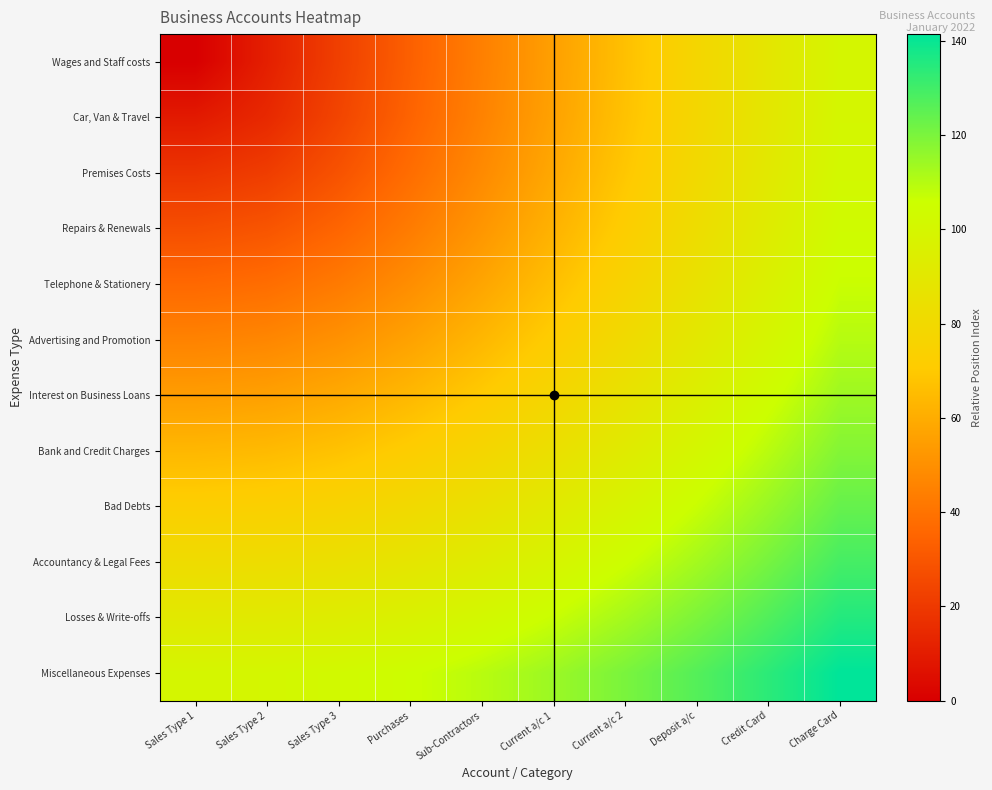

Reading left to right, what are all the values shown in this chart?

Wages and Staff costs: Sales Type 1=0.0	Sales Type 2=11.1	Sales Type 3=22.2	Purchases=33.3	Sub-Contractors=44.4	Current a/c 1=55.6	Current a/c 2=66.7	Deposit a/c=77.8	Credit Card=88.9	Charge Card=100.0
Car, Van & Travel: Sales Type 1=9.1	Sales Type 2=14.4	Sales Type 3=24.0	Purchases=34.6	Sub-Contractors=45.4	Current a/c 1=56.3	Current a/c 2=67.3	Deposit a/c=78.3	Credit Card=89.4	Charge Card=100.4
Premises Costs: Sales Type 1=18.2	Sales Type 2=21.3	Sales Type 3=28.7	Purchases=38.0	Sub-Contractors=48.0	Current a/c 1=58.5	Current a/c 2=69.1	Deposit a/c=79.9	Credit Card=90.7	Charge Card=101.6
Repairs & Renewals: Sales Type 1=27.3	Sales Type 2=29.4	Sales Type 3=35.2	Purchases=43.1	Sub-Contractors=52.1	Current a/c 1=61.9	Current a/c 2=72.0	Deposit a/c=82.4	Credit Card=93.0	Charge Card=103.7
Telephone & Stationery: Sales Type 1=36.4	Sales Type 2=38.0	Sales Type 3=42.6	Purchases=49.3	Sub-Contractors=57.4	Current a/c 1=66.4	Current a/c 2=75.9	Deposit a/c=85.9	Credit Card=96.0	Charge Card=106.4
Advertising and Promotion: Sales Type 1=45.5	Sales Type 2=46.8	Sales Type 3=50.6	Purchases=56.4	Sub-Contractors=63.6	Current a/c 1=71.8	Current a/c 2=80.7	Deposit a/c=90.1	Credit Card=99.8	Charge Card=109.8
Interest on Business Loans: Sales Type 1=54.5	Sales Type 2=55.7	Sales Type 3=58.9	Purchases=63.9	Sub-Contractors=70.4	Current a/c 1=77.9	Current a/c 2=86.1	Deposit a/c=95.0	Credit Card=104.3	Charge Card=113.9
Bank and Credit Charges: Sales Type 1=63.6	Sales Type 2=64.6	Sales Type 3=67.4	Purchases=71.8	Sub-Contractors=77.6	Current a/c 1=84.5	Current a/c 2=92.2	Deposit a/c=100.5	Credit Card=109.3	Charge Card=118.5
Bad Debts: Sales Type 1=72.7	Sales Type 2=73.6	Sales Type 3=76.0	Purchases=80.0	Sub-Contractors=85.2	Current a/c 1=91.5	Current a/c 2=98.7	Deposit a/c=106.5	Credit Card=114.8	Charge Card=123.6
Accountancy & Legal Fees: Sales Type 1=81.8	Sales Type 2=82.6	Sales Type 3=84.8	Purchases=88.3	Sub-Contractors=93.1	Current a/c 1=98.9	Current a/c 2=105.5	Deposit a/c=112.9	Credit Card=120.8	Charge Card=129.2
Losses & Write-offs: Sales Type 1=90.9	Sales Type 2=91.6	Sales Type 3=93.6	Purchases=96.8	Sub-Contractors=101.2	Current a/c 1=106.5	Current a/c 2=112.7	Deposit a/c=119.6	Credit Card=127.1	Charge Card=135.1
Miscellaneous Expenses: Sales Type 1=100.0	Sales Type 2=100.6	Sales Type 3=102.4	Purchases=105.4	Sub-Contractors=109.4	Current a/c 1=114.4	Current a/c 2=120.2	Deposit a/c=126.7	Credit Card=133.8	Charge Card=141.4